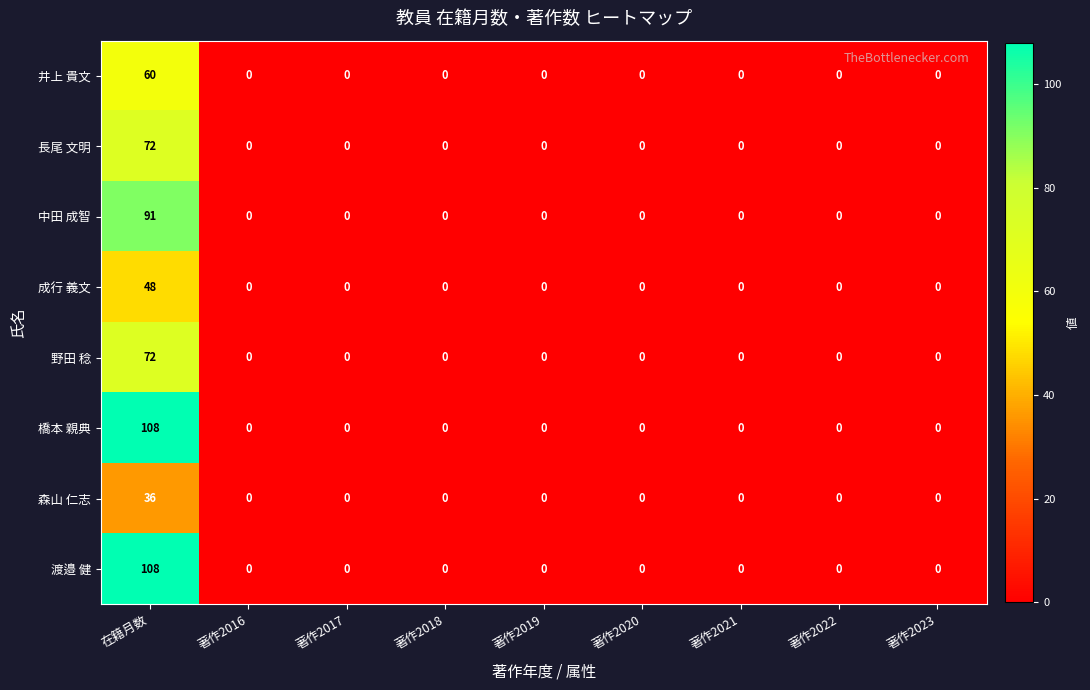

At which category does the chart reach its peak across all series?

在籍月数